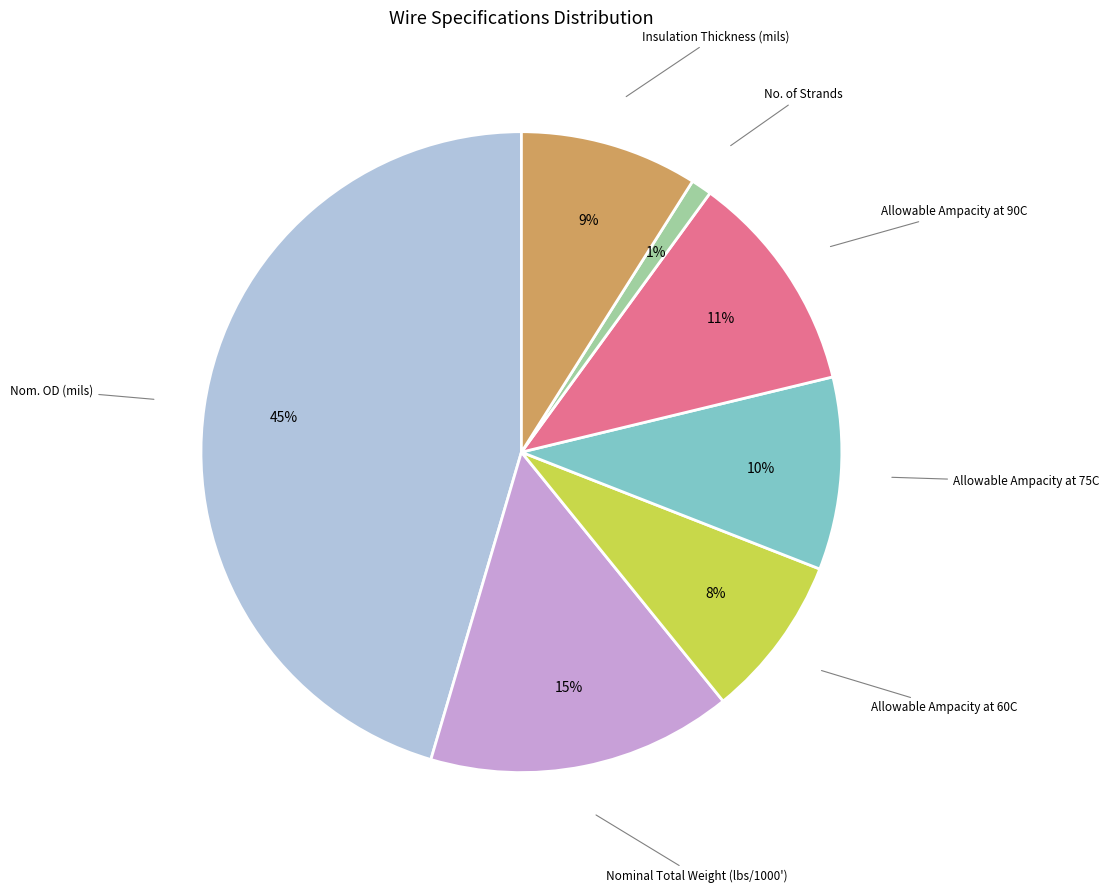

To the nearest percent, what is the difference between the largest and smallest slice percentages?

44%